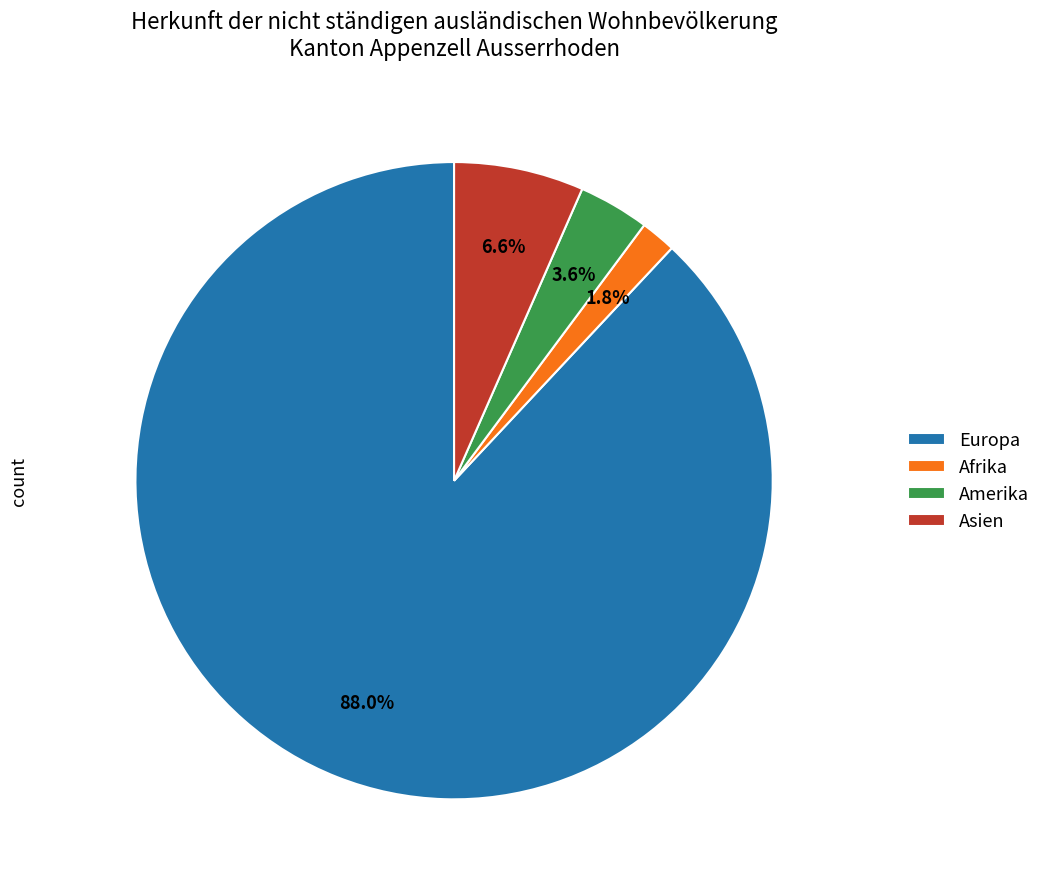

To the nearest percent, what percentage of the pie is Europa?

88%